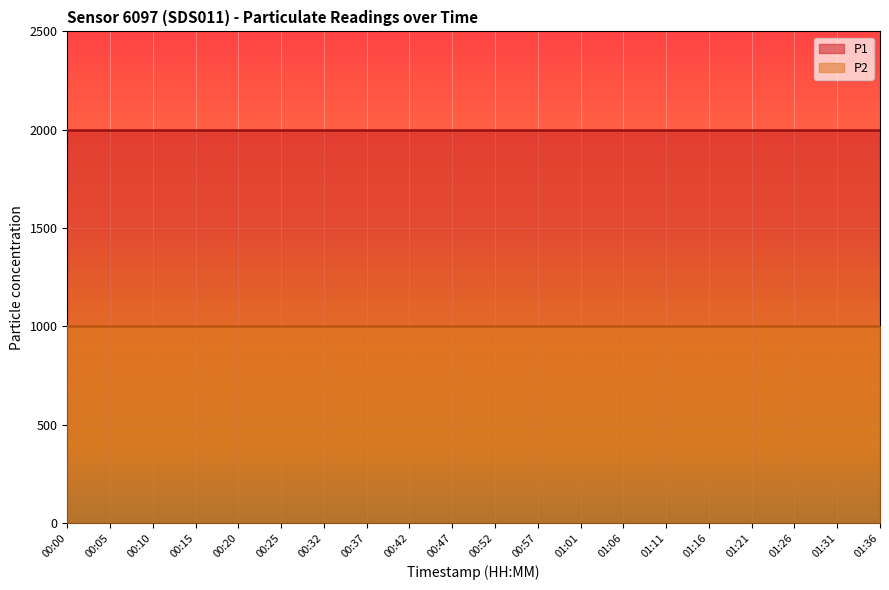

Reading left to right, transcribe all the data shown in this chart.

P1: 00:00=1999.9	00:05=1999.9	00:10=1999.9	00:15=1999.9	00:20=1999.9	00:25=1999.9	00:32=1999.9	00:37=1999.9	00:42=1999.9	00:47=1999.9	00:52=1999.9	00:57=1999.9	01:01=1999.9	01:06=1999.9	01:11=1999.9	01:16=1999.9	01:21=1999.9	01:26=1999.9	01:31=1999.9	01:36=1999.9
P2: 00:00=999.9	00:05=999.9	00:10=999.9	00:15=999.9	00:20=999.9	00:25=999.9	00:32=999.9	00:37=999.9	00:42=999.9	00:47=999.9	00:52=999.9	00:57=999.9	01:01=999.9	01:06=999.9	01:11=999.9	01:16=999.9	01:21=999.9	01:26=999.9	01:31=999.9	01:36=999.9